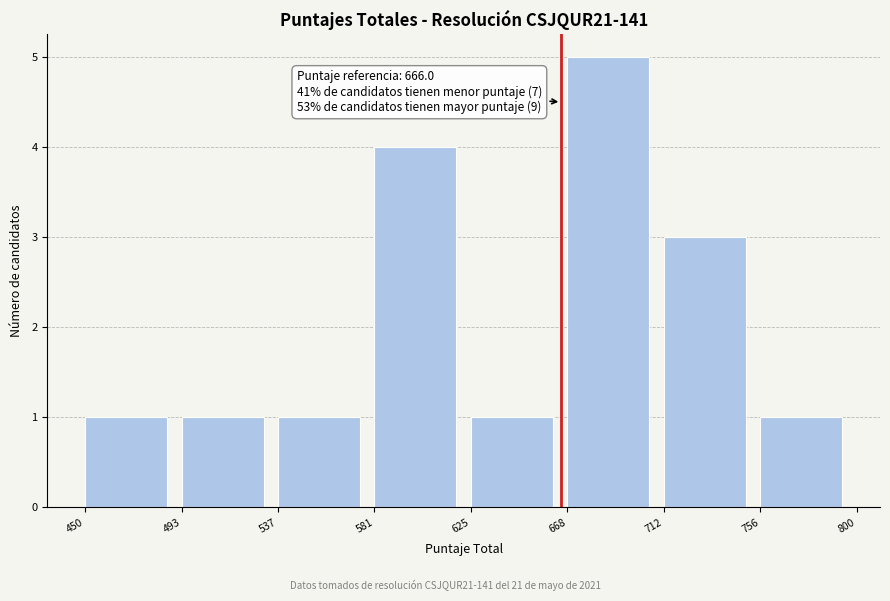

Over which range of the x-axis is the bar tallest?

668 to 712